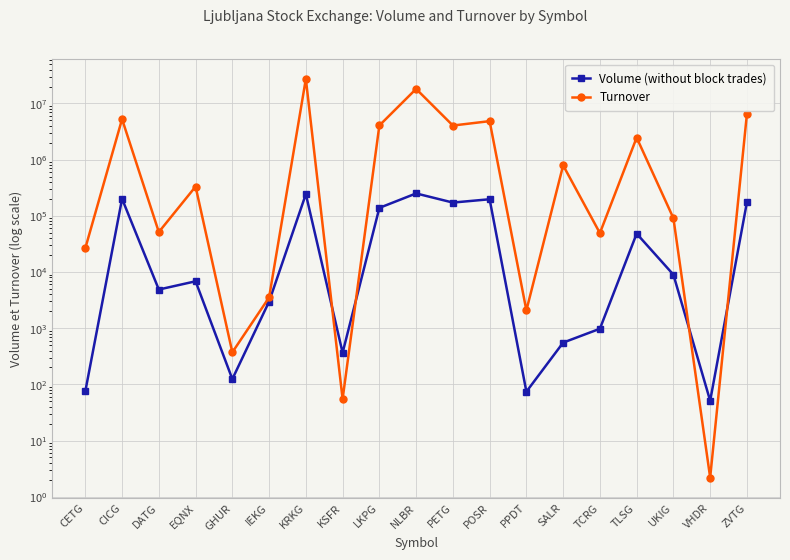

Is it true that Turnover equals 4042326.5 at PETG?

True